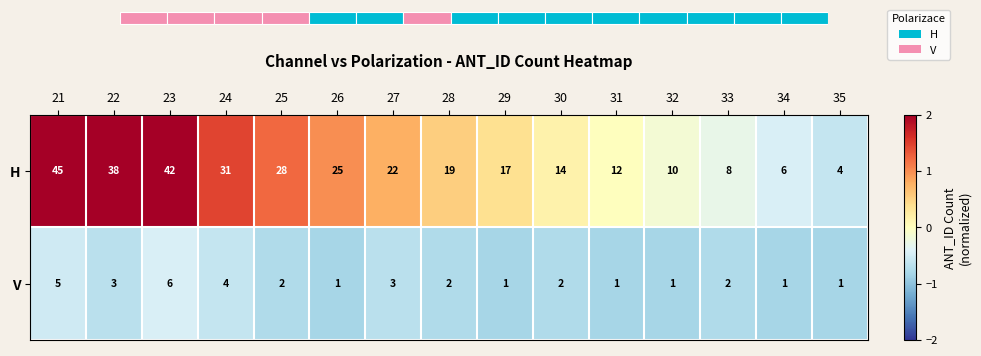

Where is V nearest to the value 0?

23